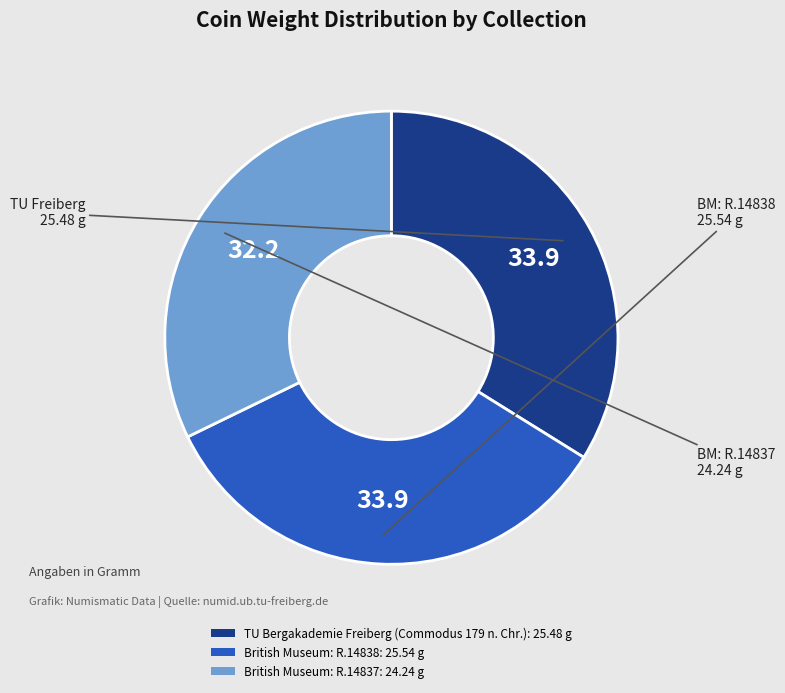

Which slice is the smallest?

British Museum: R.14837